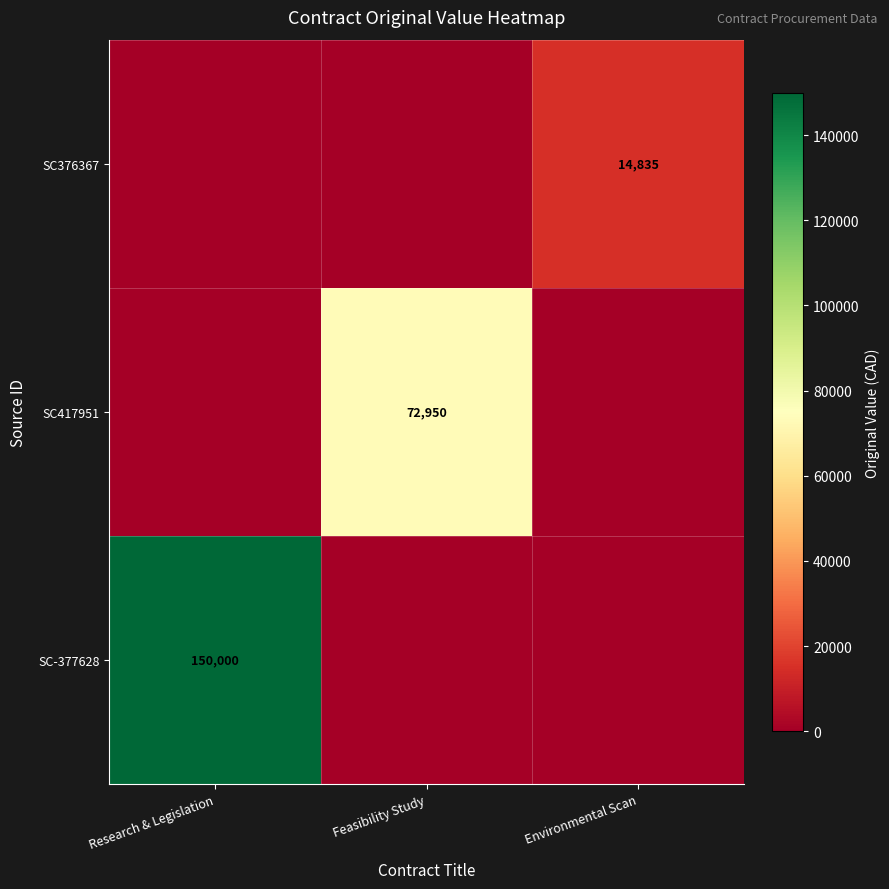

Is it true that SC-377628 equals 150000 at Research & Legislation?

True